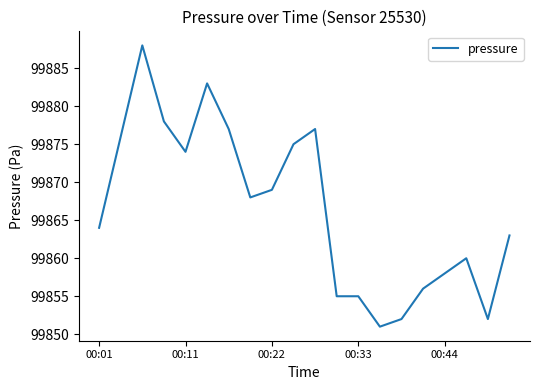

What is the minimum value shown in the chart?

99851